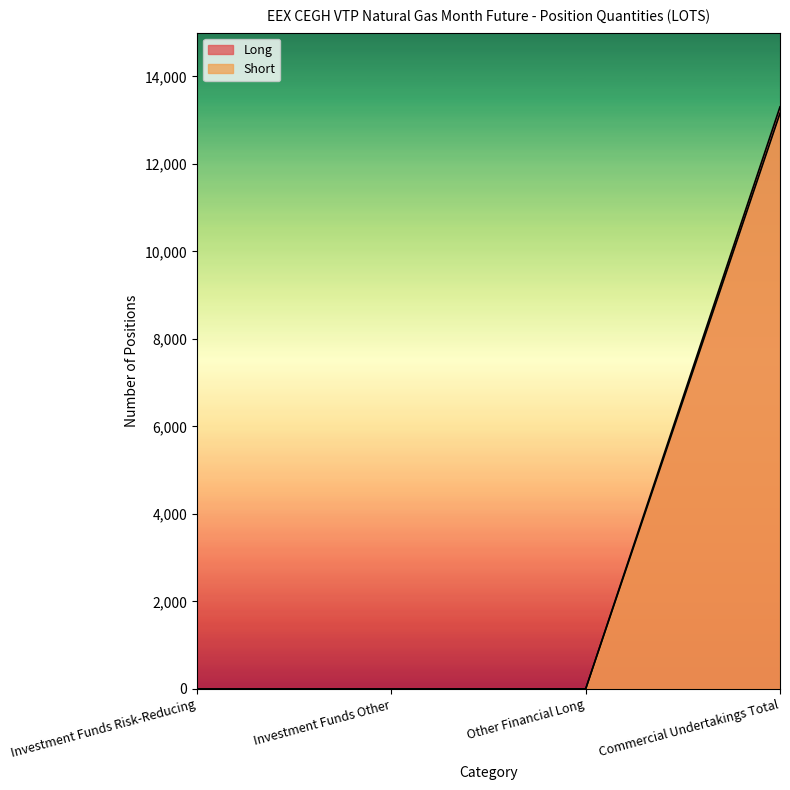

At Other Financial Long, list the series in order from smallest to largest.

Long, Short